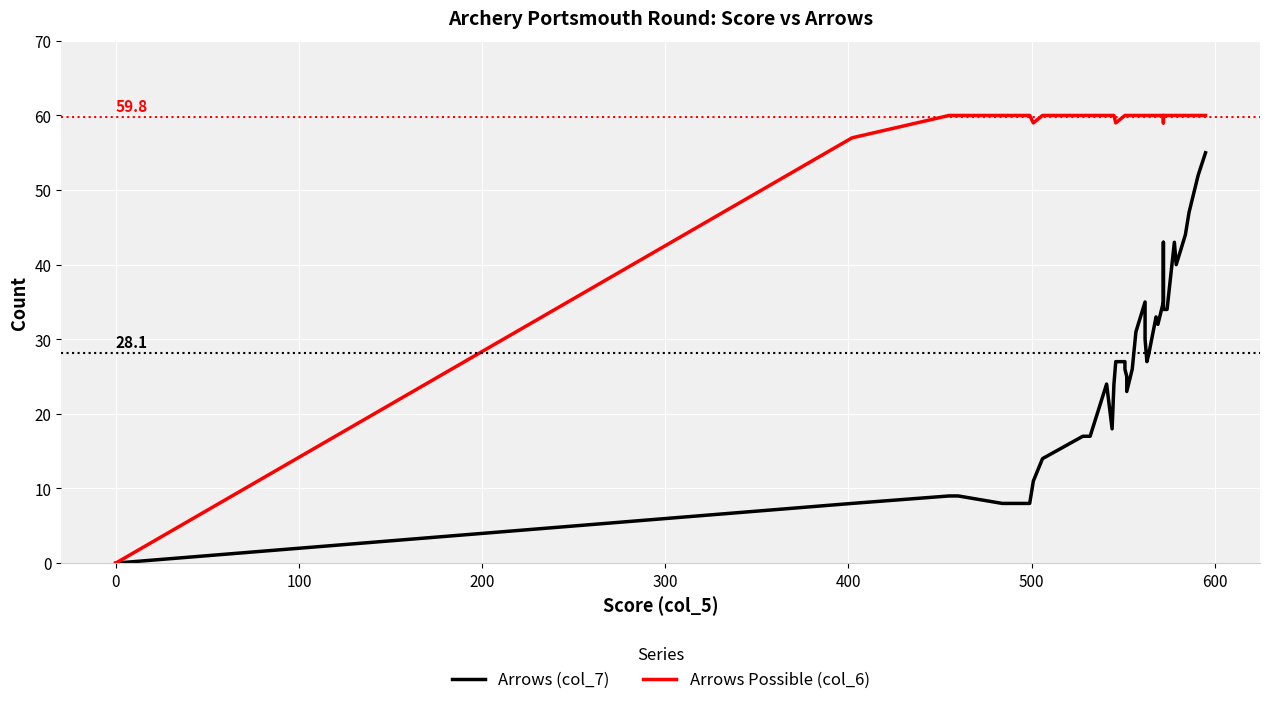

True or false: Arrows (col_7) and Arrows Possible (col_6) intersect in this chart.

False